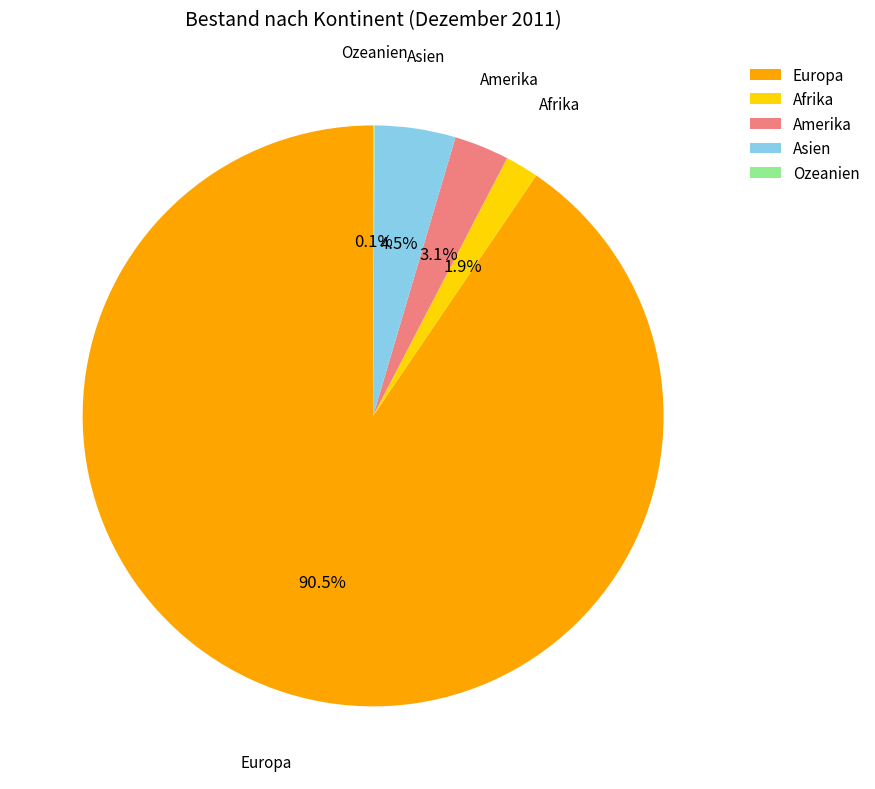

Is the sum of Europa and Amerika greater than half?

Yes